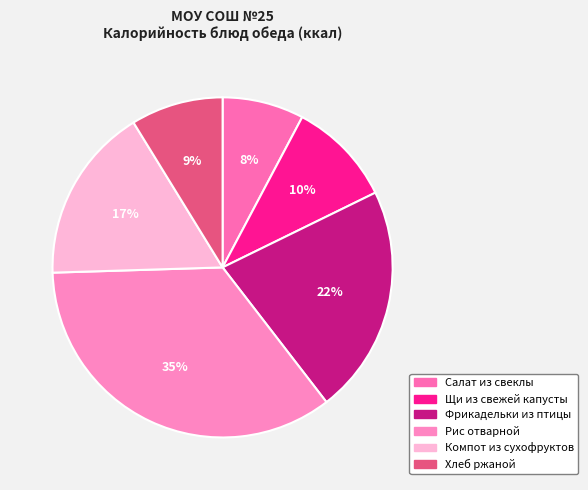

How many segments does this pie chart have?

6